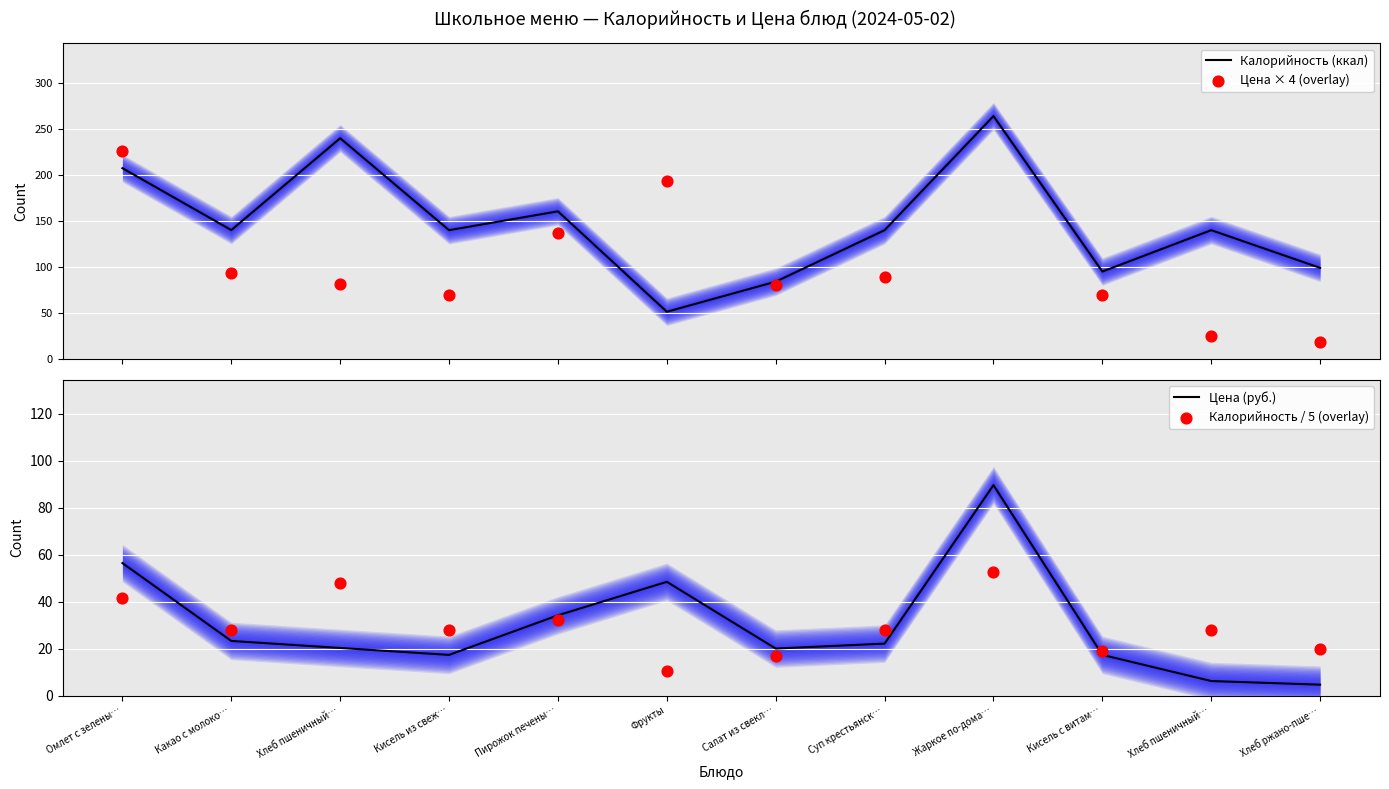

At which category is the sum across all series the highest?

Жаркое по-дома…